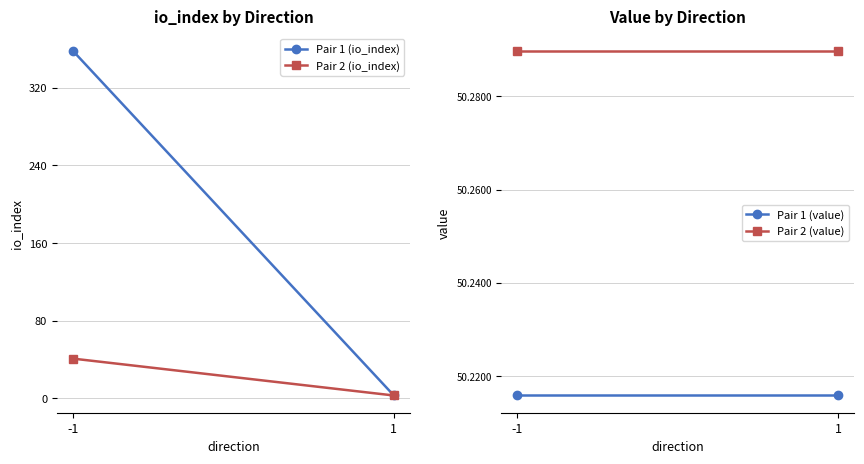

Between 1 and -1, which is larger?

-1